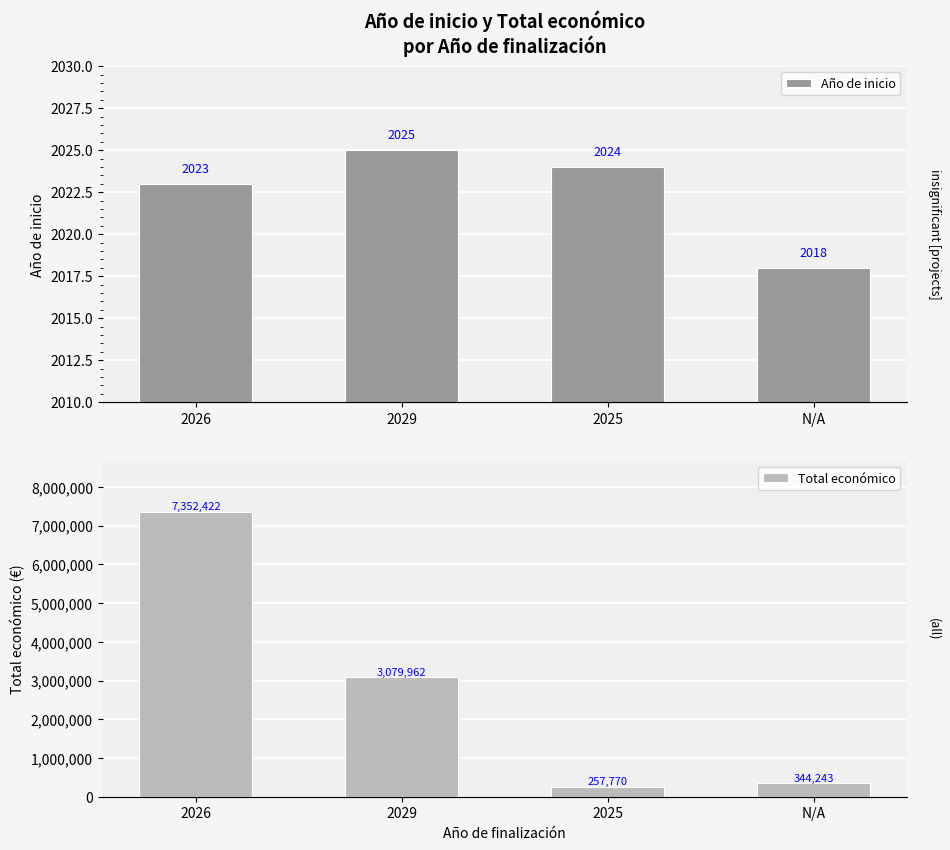

What is the label of the 3rd bar from the right?

2029